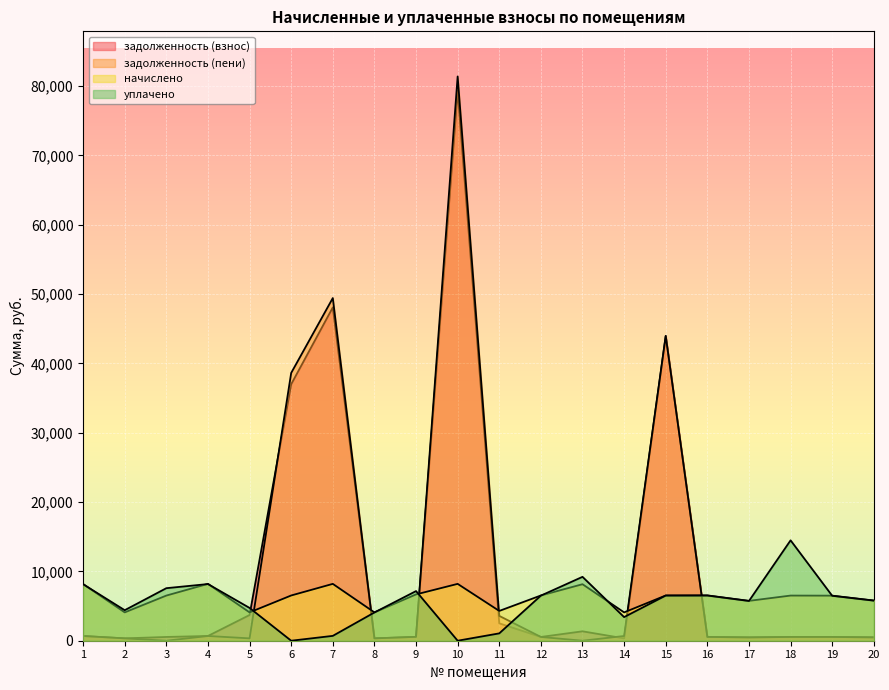

Does the chart display data point markers on the line(s)?

No